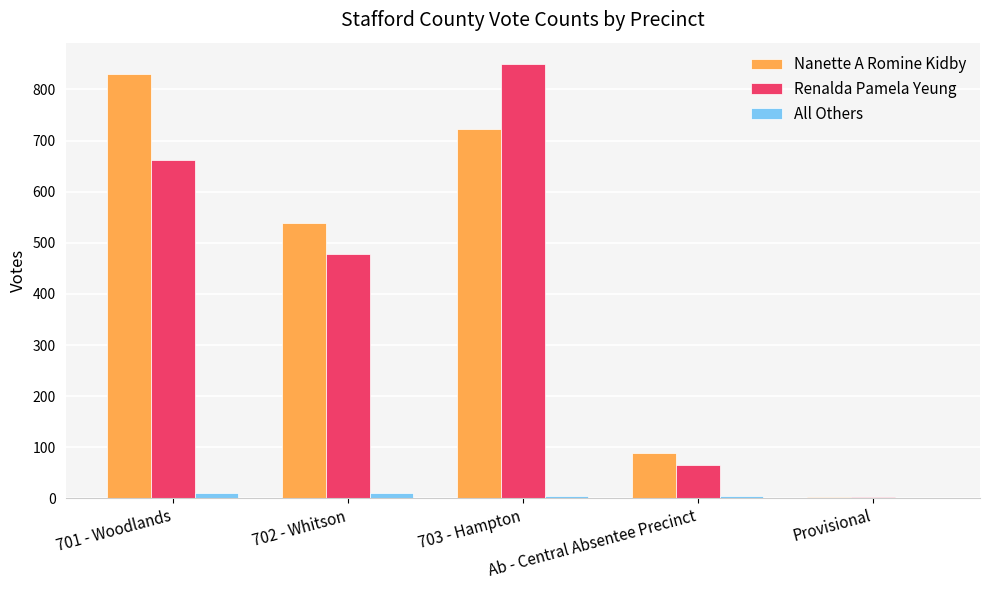

Reading right to left, list all the values displayed in this chart.

Nanette A Romine Kidby: Provisional=2	Ab - Central Absentee Precinct=89	703 - Hampton=722	702 - Whitson=539	701 - Woodlands=830
Renalda Pamela Yeung: Provisional=2	Ab - Central Absentee Precinct=66	703 - Hampton=849	702 - Whitson=479	701 - Woodlands=662
All Others: Provisional=0	Ab - Central Absentee Precinct=5	703 - Hampton=5	702 - Whitson=11	701 - Woodlands=11